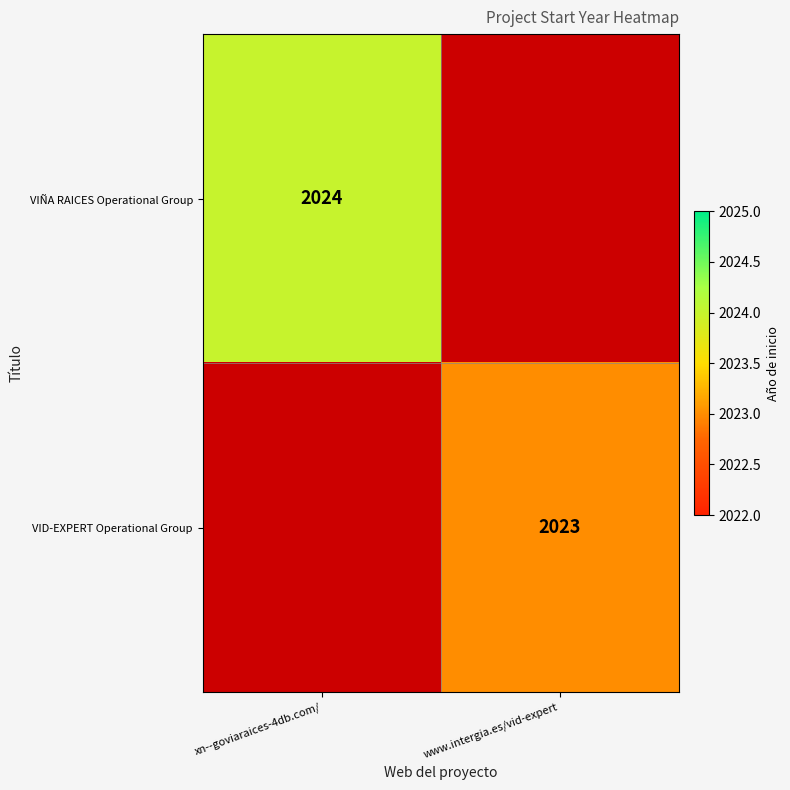

Is the value of VIÑA RAICES Operational Group at xn--goviaraices-4db.com/ greater than the value of VID-EXPERT Operational Group at www.intergia.es/vid-expert?

Yes